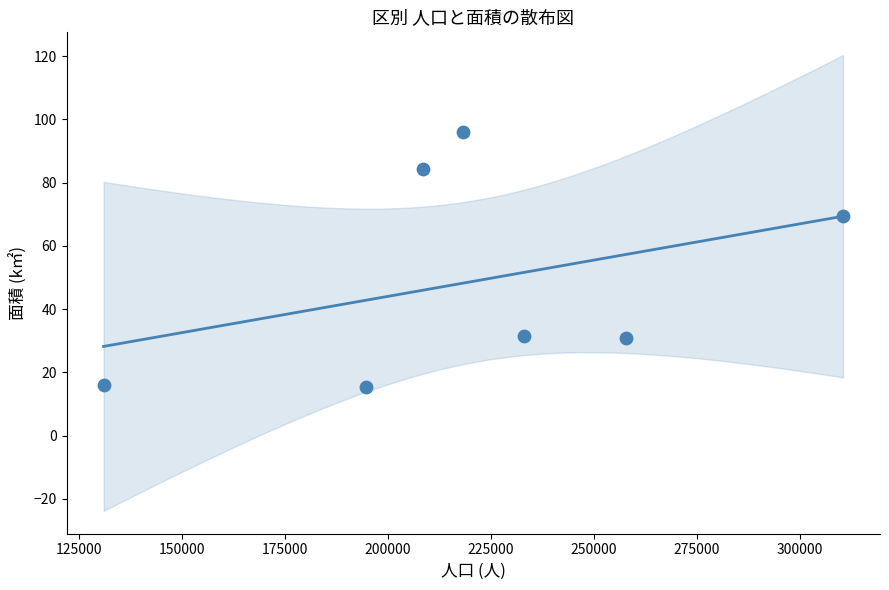

What is the range of X values (max minus min)?

179334.0